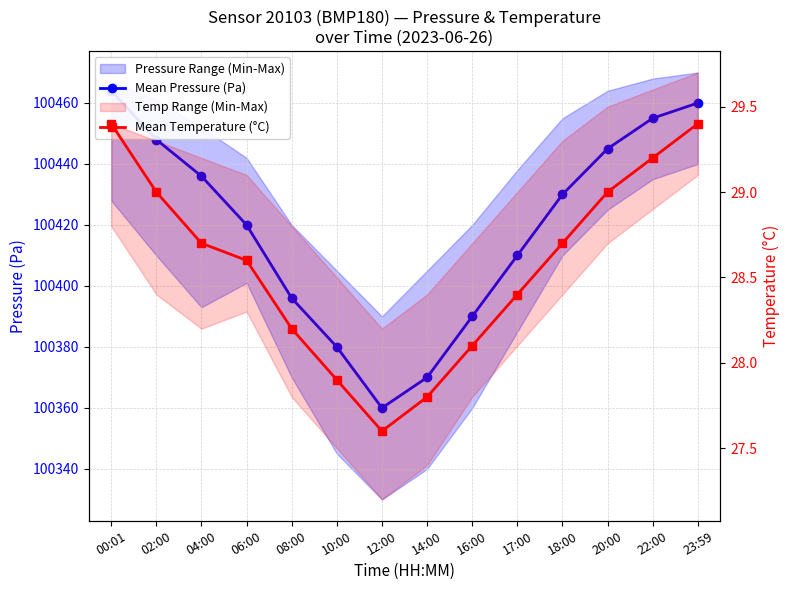

List the labels in order of Mean Pressure (Pa) value, largest first.

00:01, 23:59, 22:00, 02:00, 20:00, 04:00, 18:00, 06:00, 17:00, 08:00, 16:00, 10:00, 14:00, 12:00